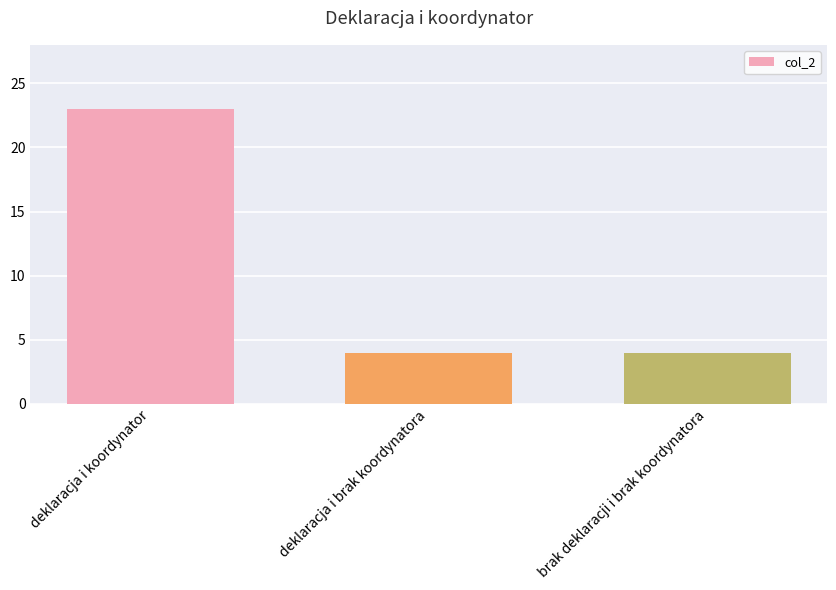

What is the sum of all values?

31